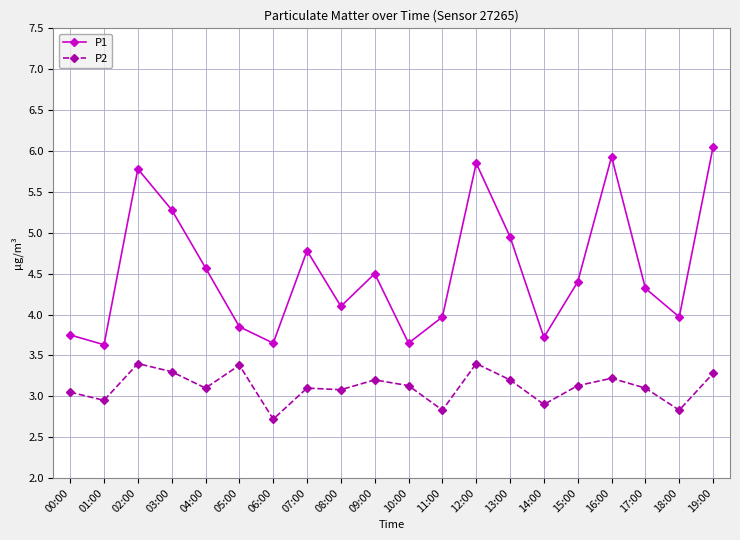

What is the average value of the P2 series?

3.1